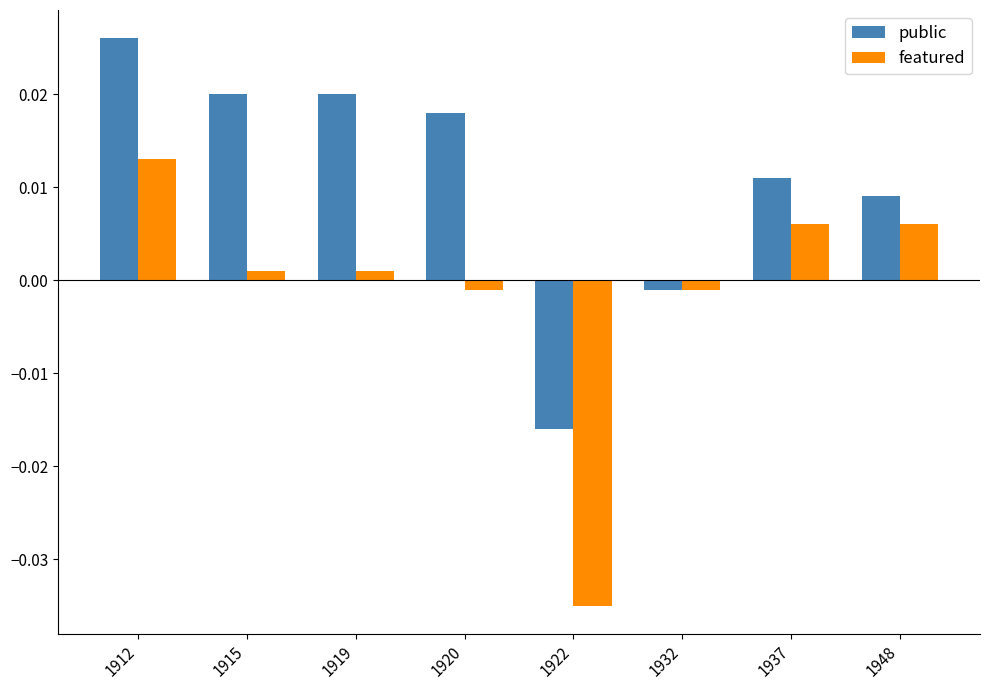

How many bars are there in each group?

2